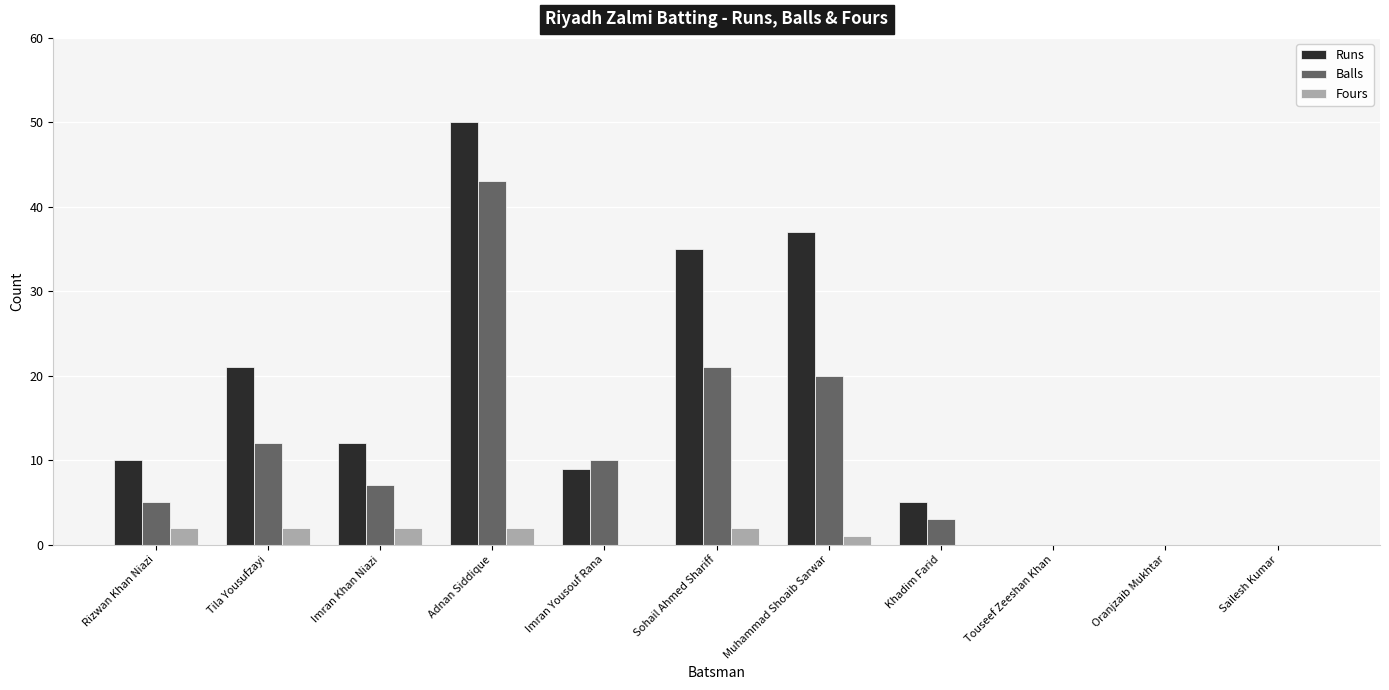

The value of Runs at Muhammad Shoaib Sarwar is 16. True or false?

False